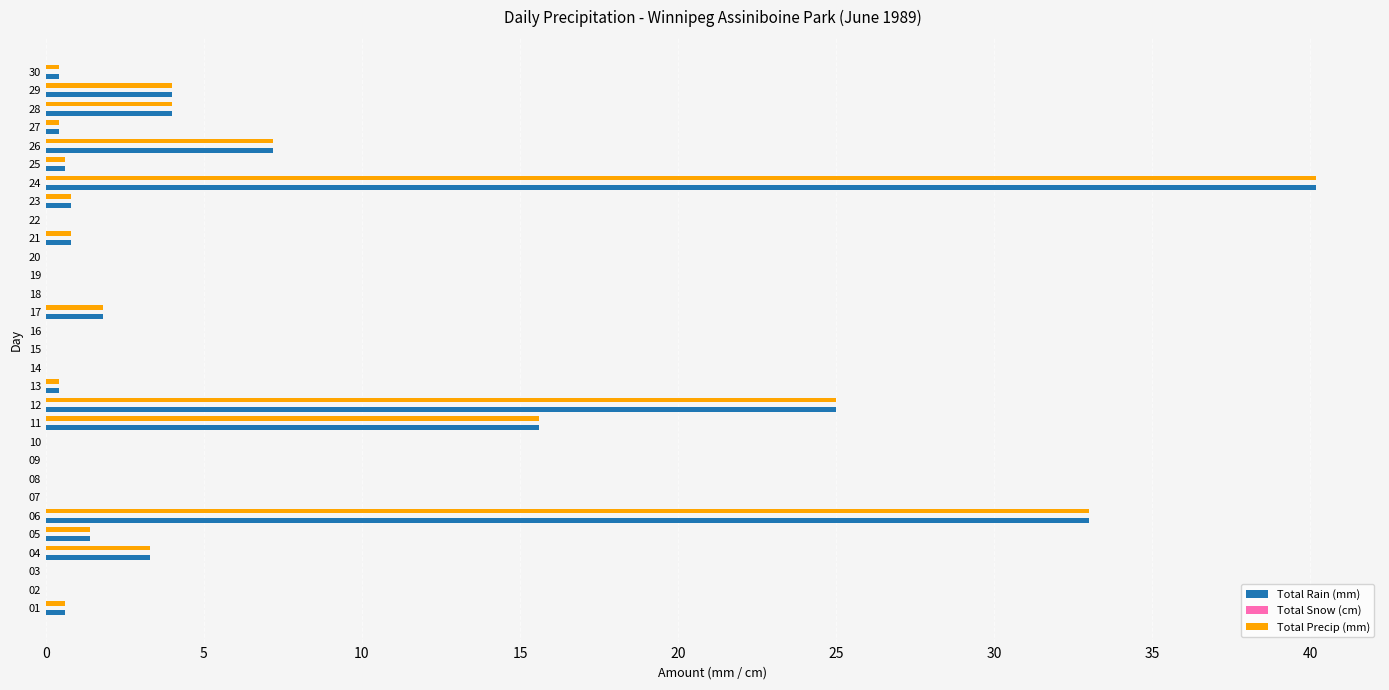

The value of Total Precip (mm) at 28 is 4.0. True or false?

True